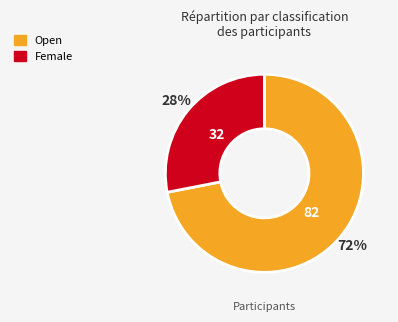

To the nearest percent, what is the combined percentage of Female and Open?

100%